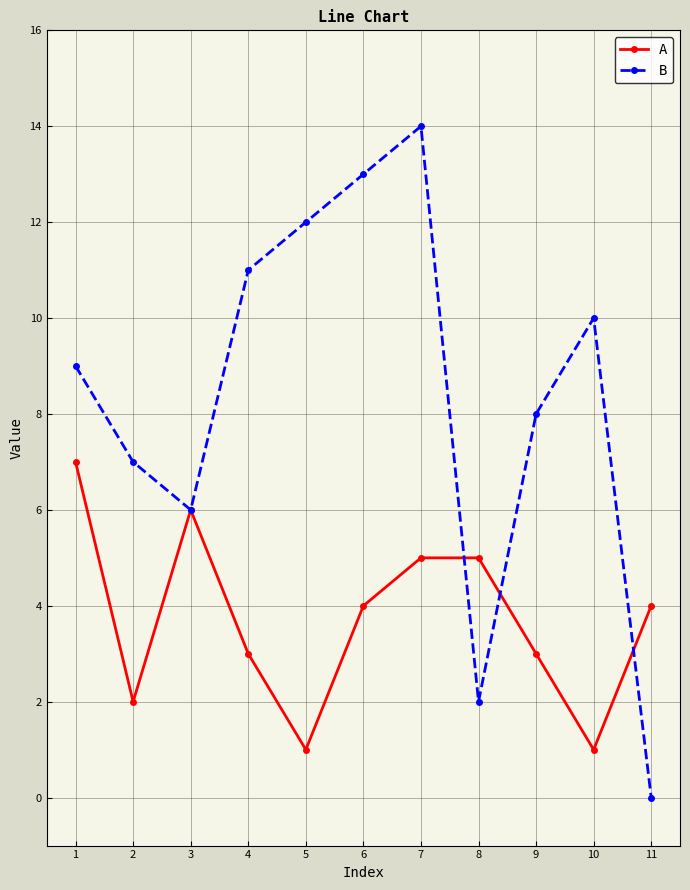

At which category is the sum across all series the highest?

7